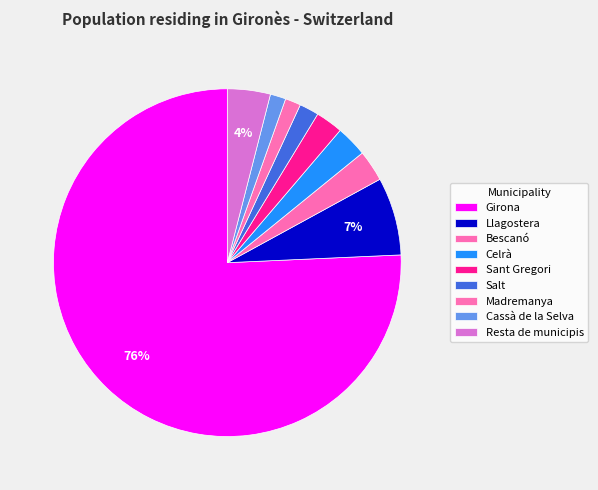

Count the number of slices in the pie.

9